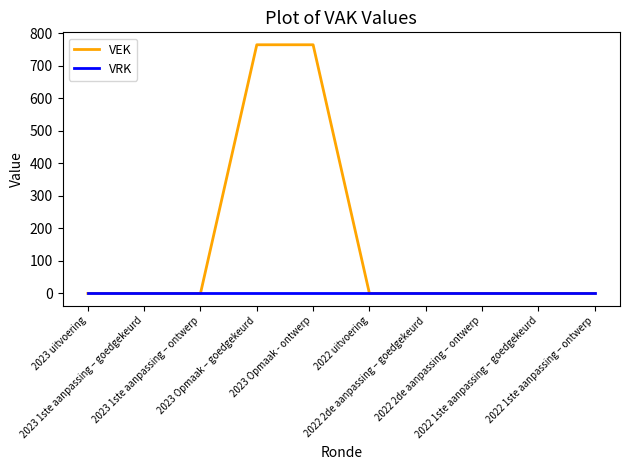

What position from the left is 2022 uitvoering?

6